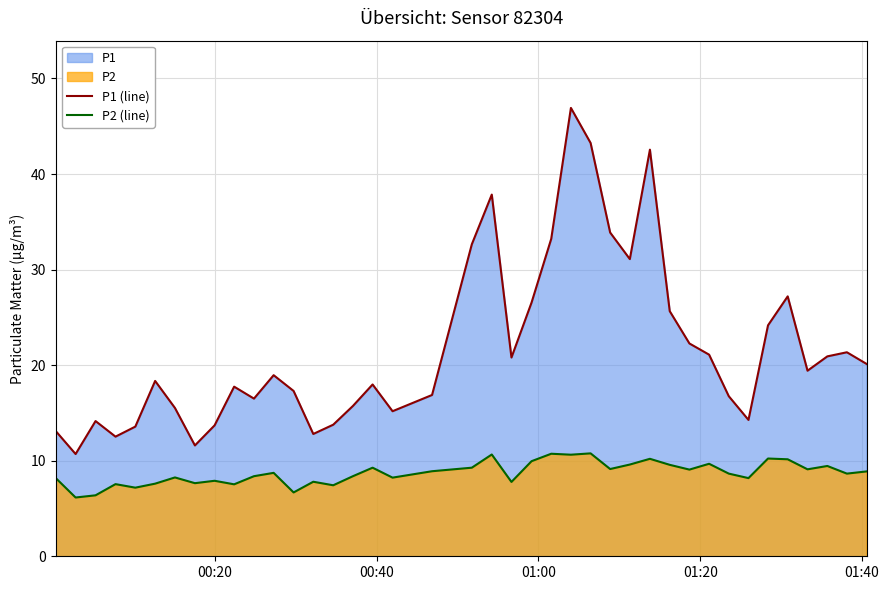

Which series has the largest range (max minus min)?

P1 (line)